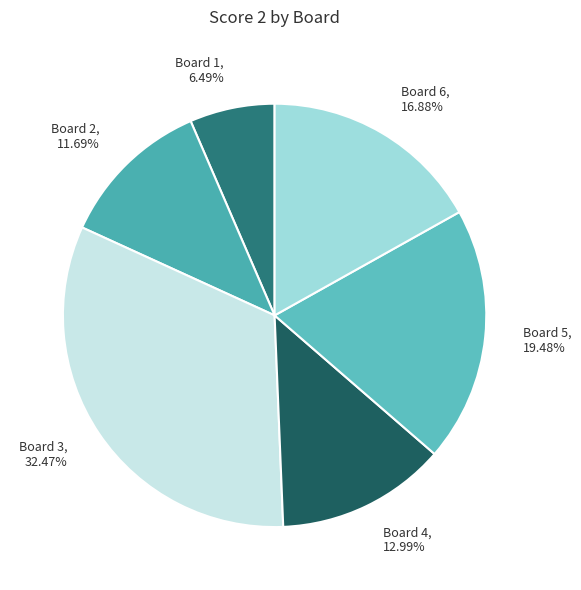

Is the sum of Board 2, 11.69% and Board 1, 6.49% greater than half?

No